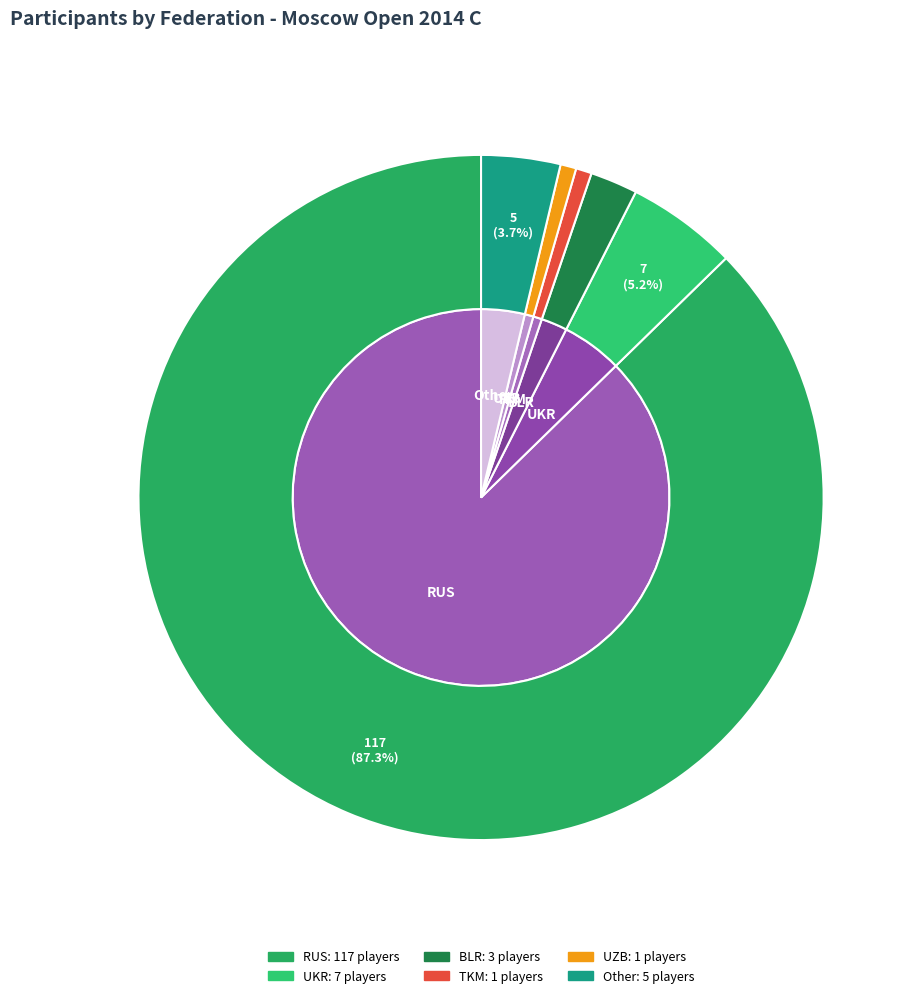

What is the largest slice in the pie chart?

RUS